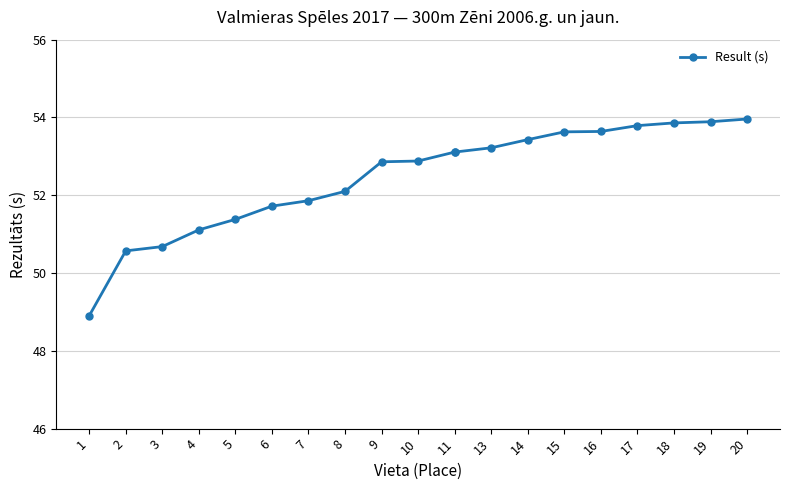

The value at 14 is 21.5. True or false?

False